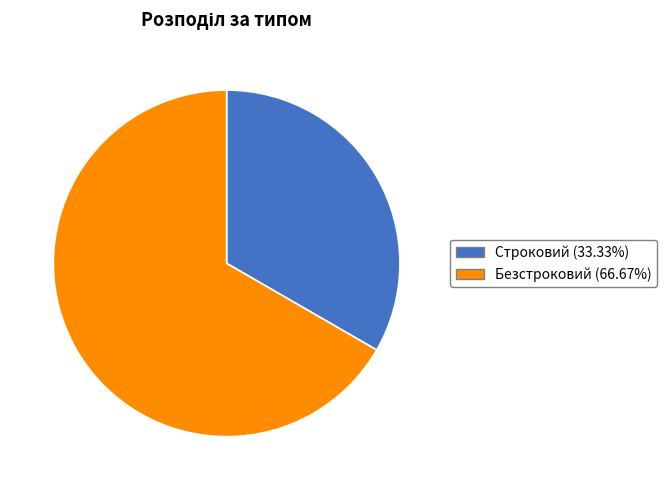

The Строковий slice represents 47% of the pie. True or false?

False